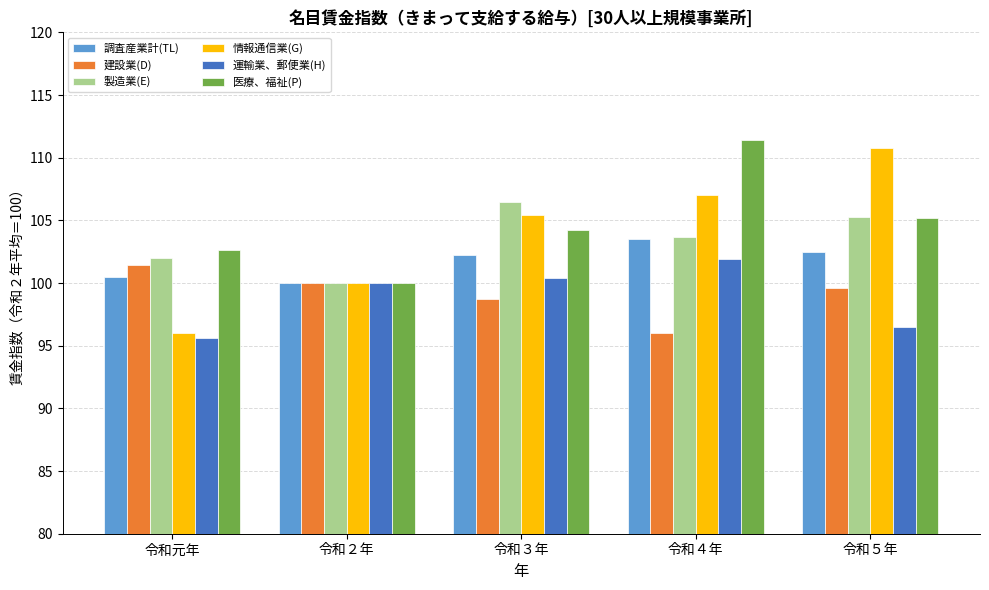

How many data points in 医療、福祉(P) are less than 104?

2